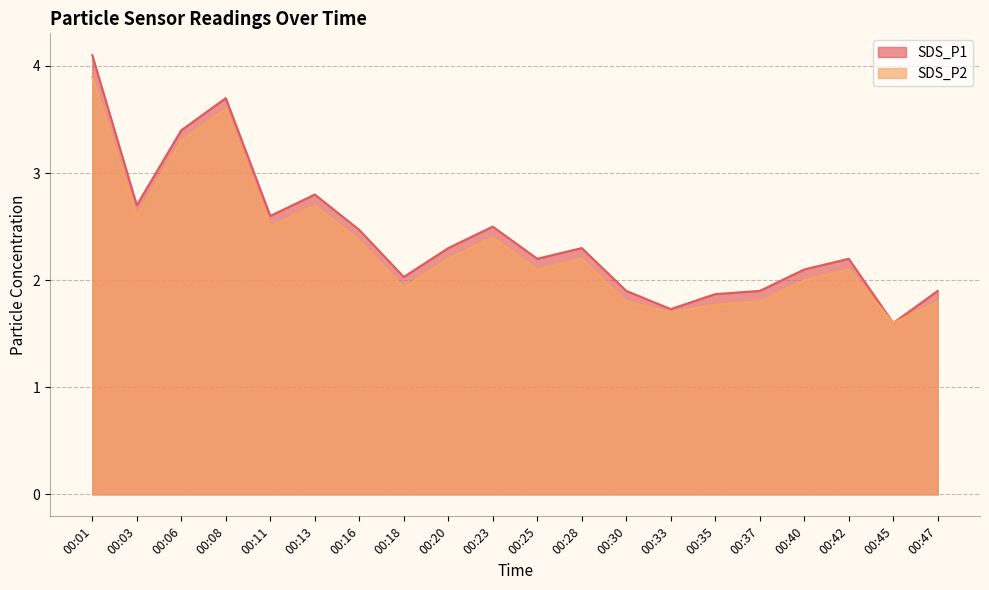

Between 00:16 and 00:42, which series saw the biggest shift?

SDS_P1